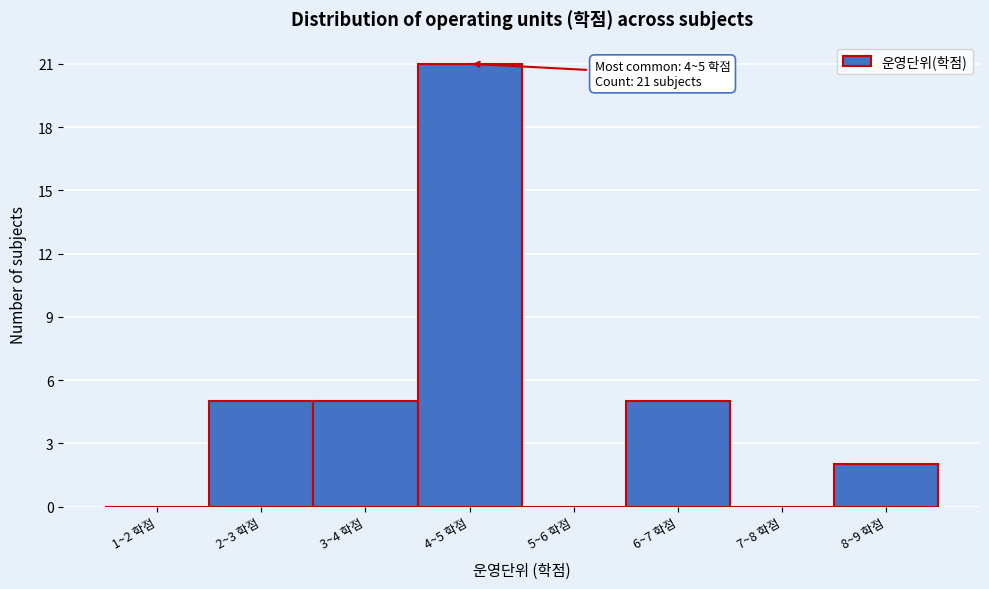

Reading left to right, extract all data points from this chart.

1~2 학점=0	2~3 학점=5	3~4 학점=5	4~5 학점=21	5~6 학점=0	6~7 학점=5	7~8 학점=0	8~9 학점=2